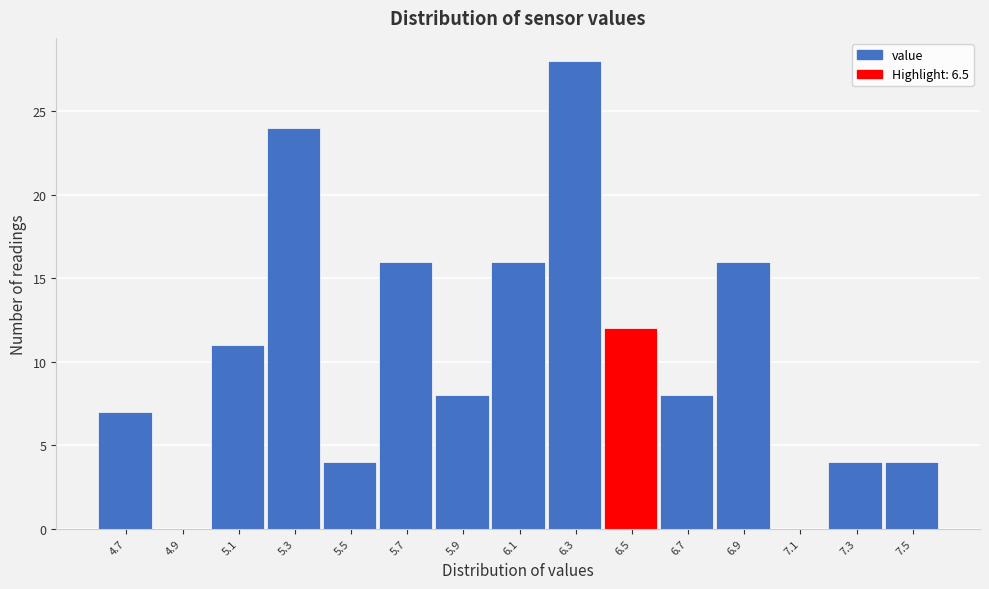

Reading left to right, extract all data points from this chart.

4.7=7	4.9=0	5.1=11	5.3=24	5.5=4	5.7=16	5.9=8	6.1=16	6.3=28	6.5=12	6.7=8	6.9=16	7.1=0	7.3=4	7.5=4